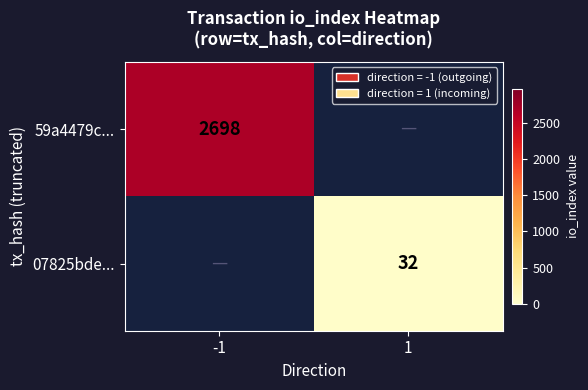

True or false: 07825bde... has a value of 32 at 1.

True